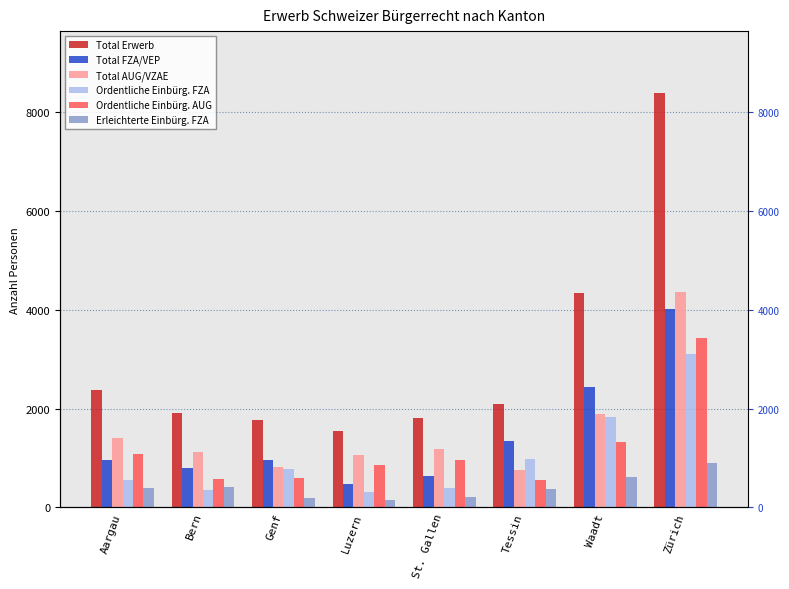

Does the chart contain stacked bars?

No